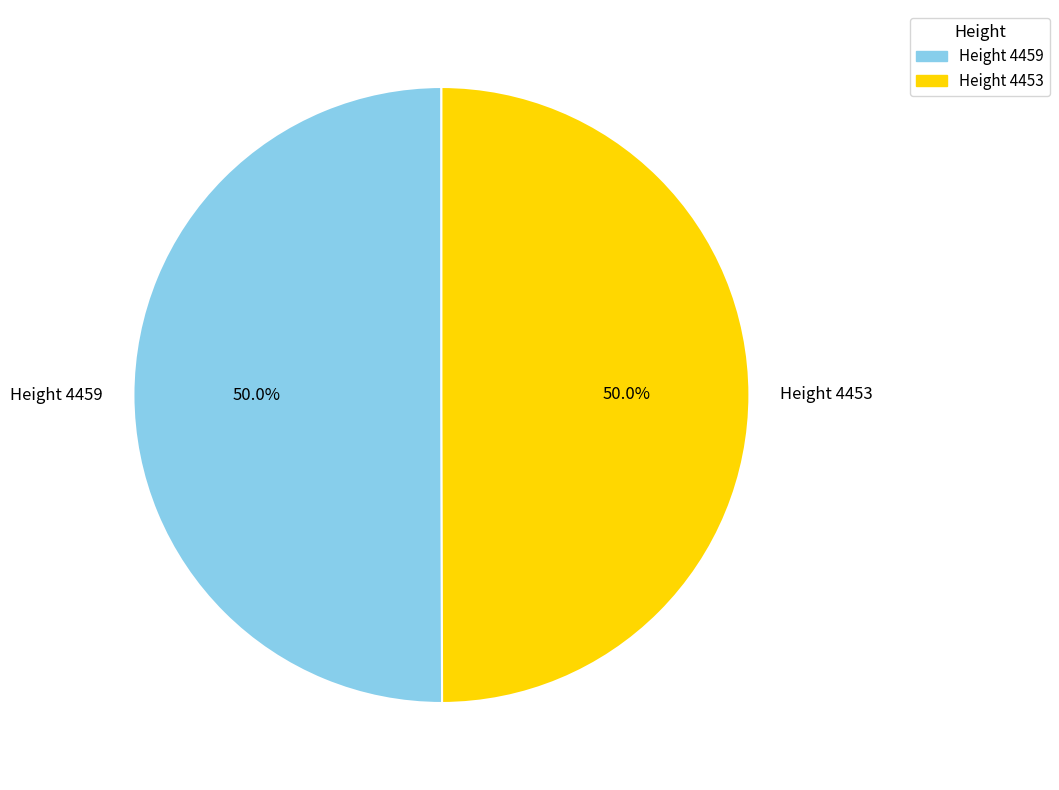

What is the ratio of the value at Height 4453 to the value at Height 4459?

1.0